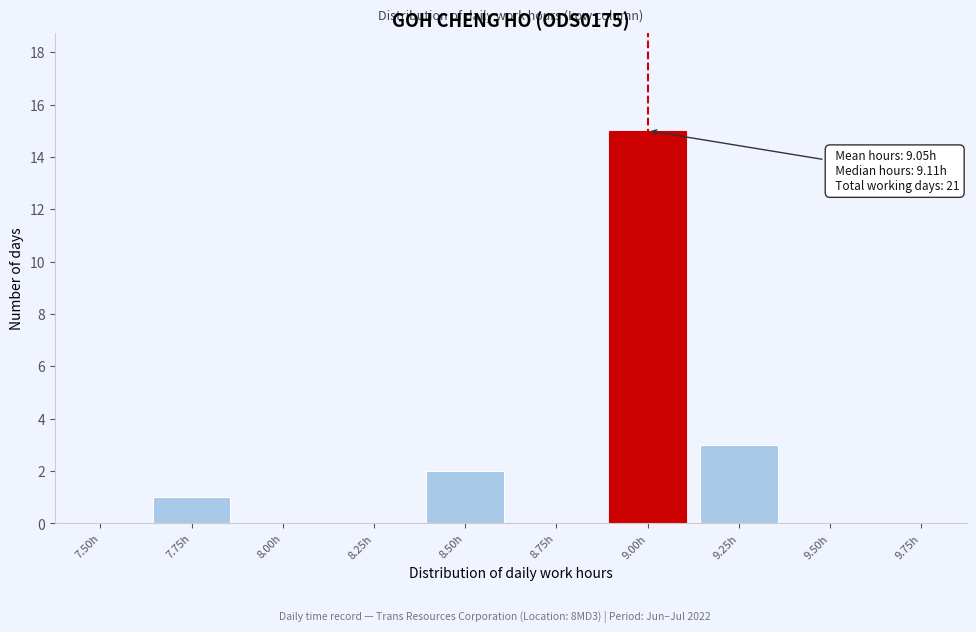

Reading left to right, what are all the values shown in this chart?

7.50h=0	7.75h=1	8.00h=0	8.25h=0	8.50h=2	8.75h=0	9.00h=15	9.25h=3	9.50h=0	9.75h=0